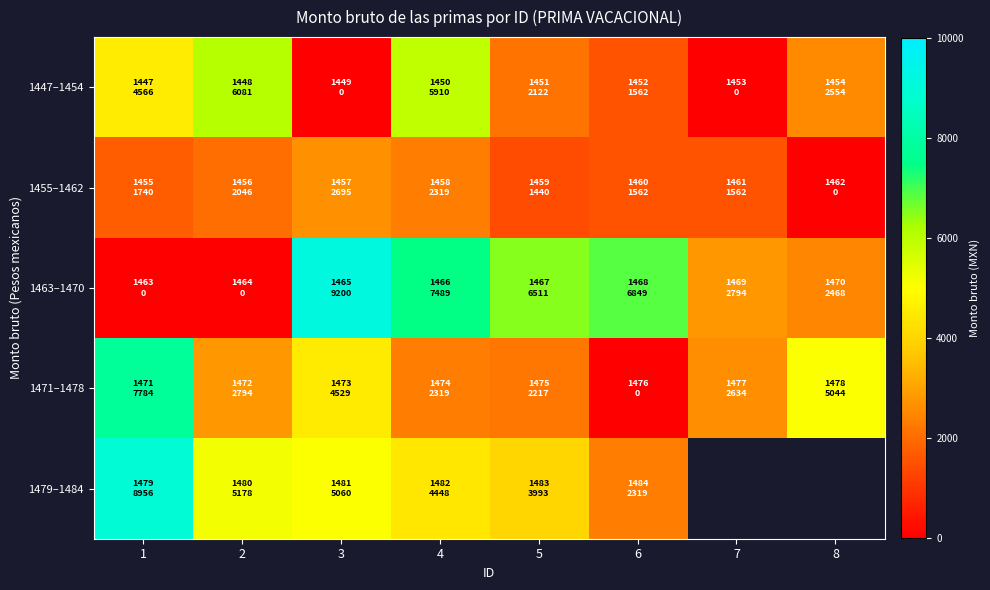

Where is 1463–1470 nearest to the value 4600?

7